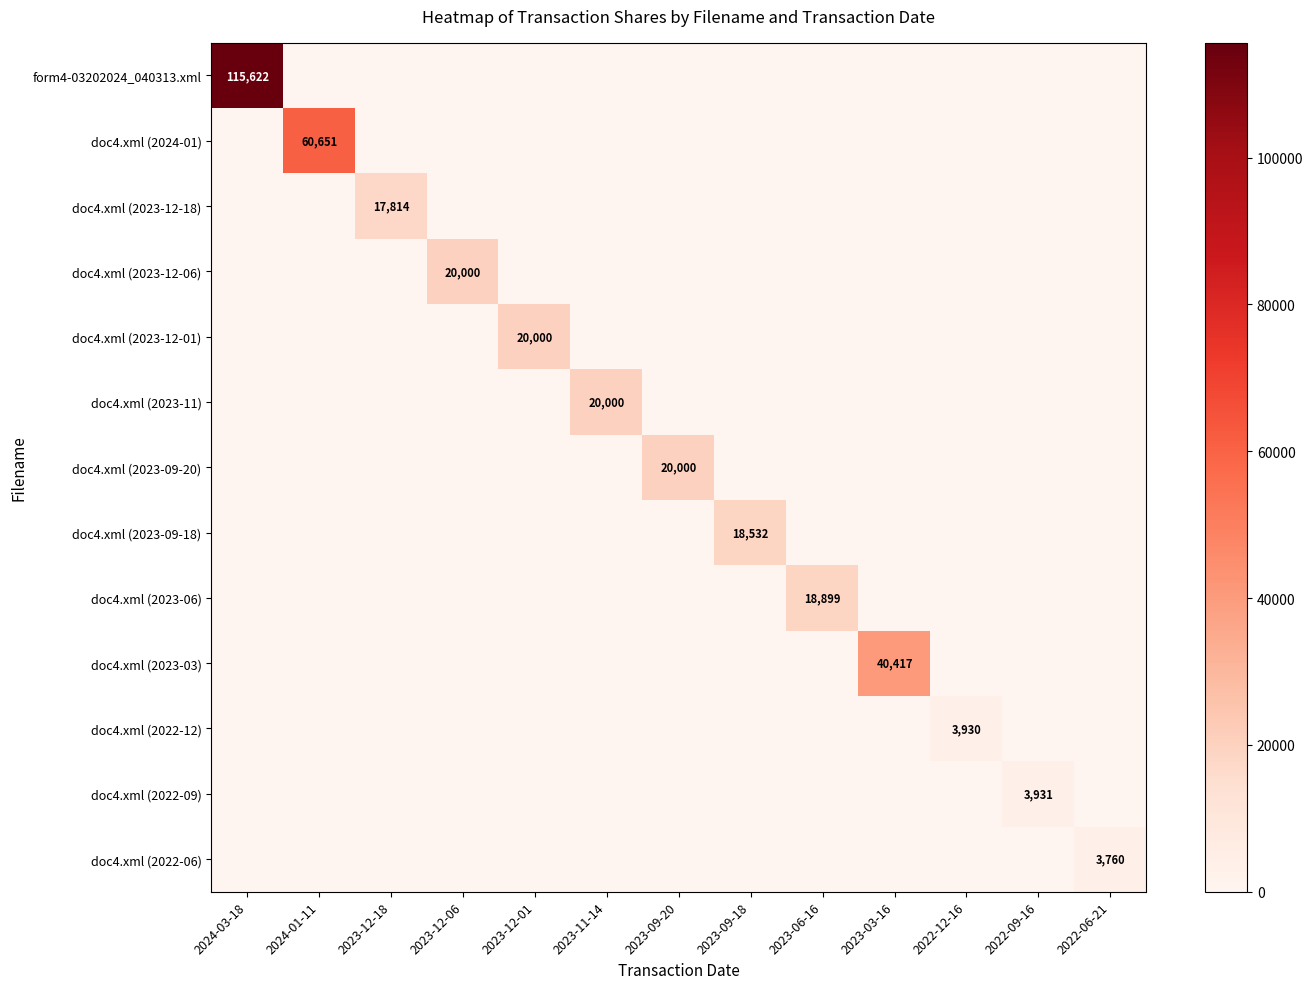

The value of doc4.xml (2023-12-01) at 2023-09-20 is -12613. True or false?

False